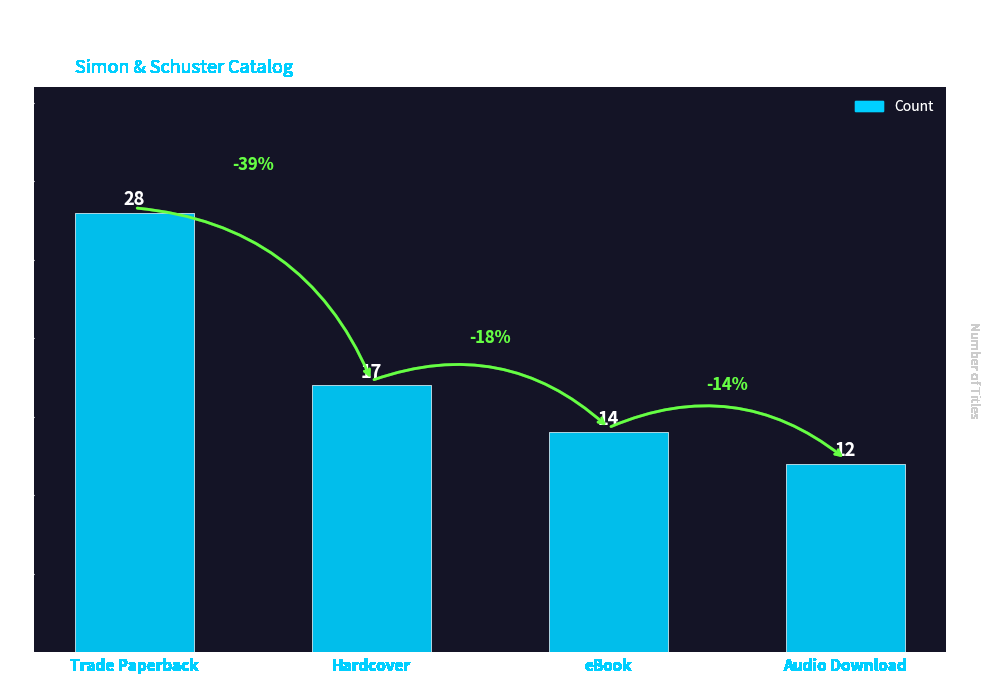

Count the number of categories in the chart.

4